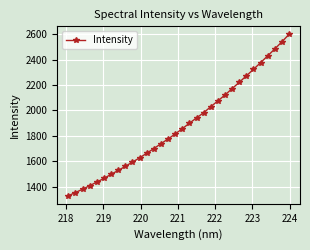

What is the minimum value shown in the chart?

1329.7